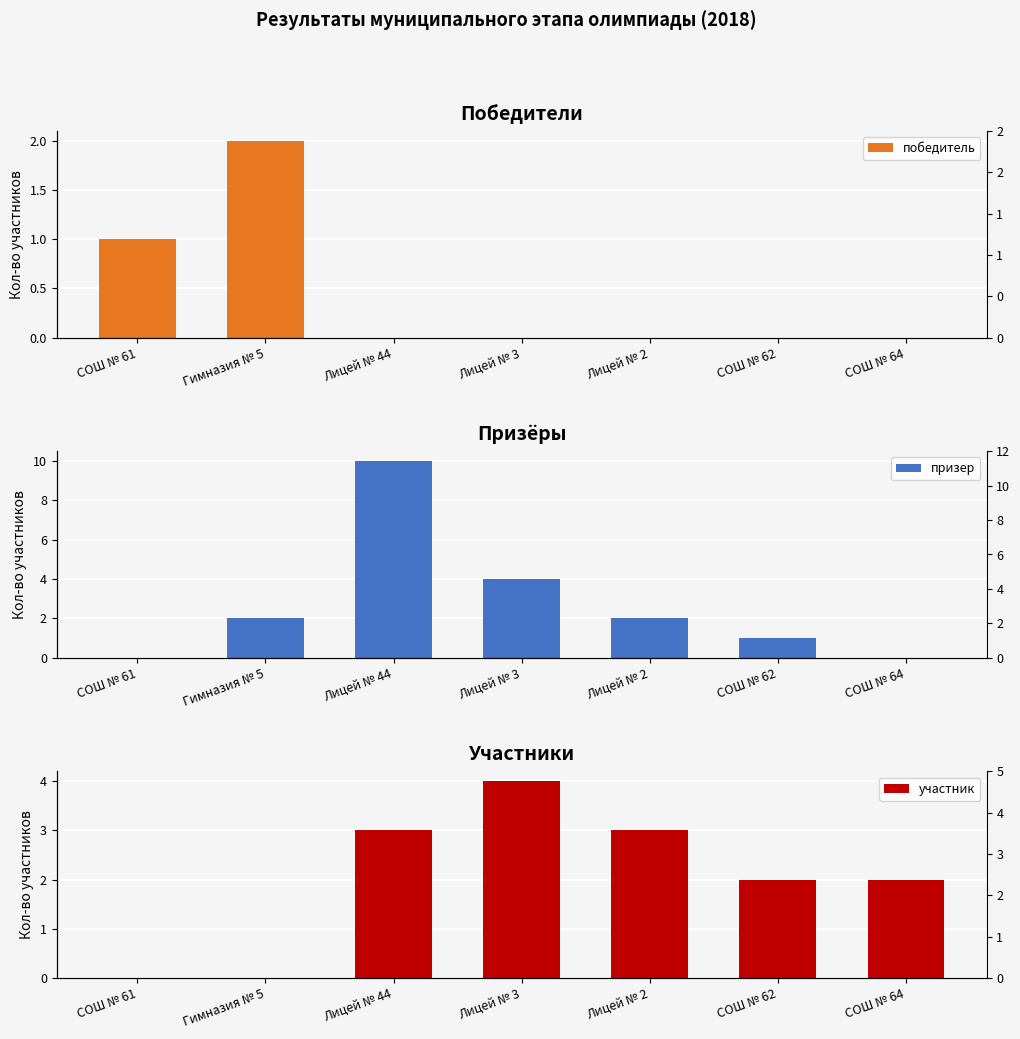

At how many categories does at least one series exceed 3?

2